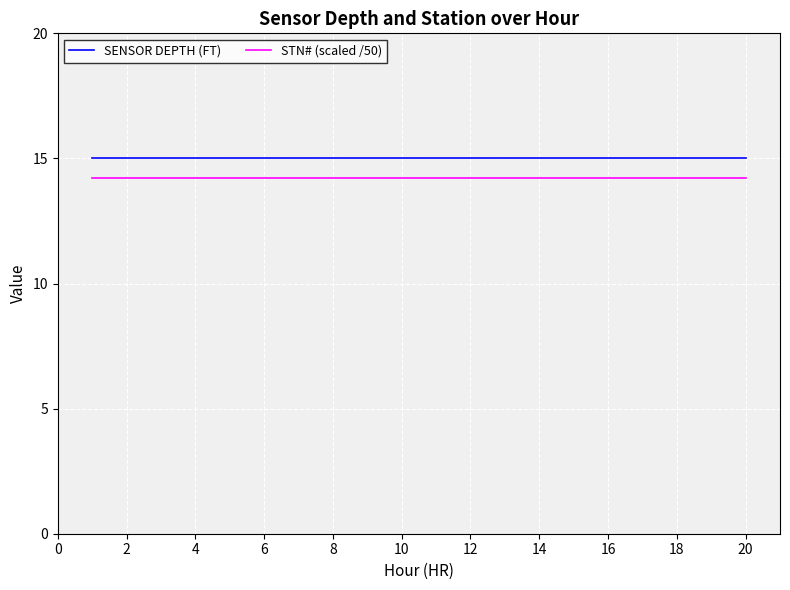

List the series in order of their overall mean, lowest first.

STN# (scaled /50), SENSOR DEPTH (FT)